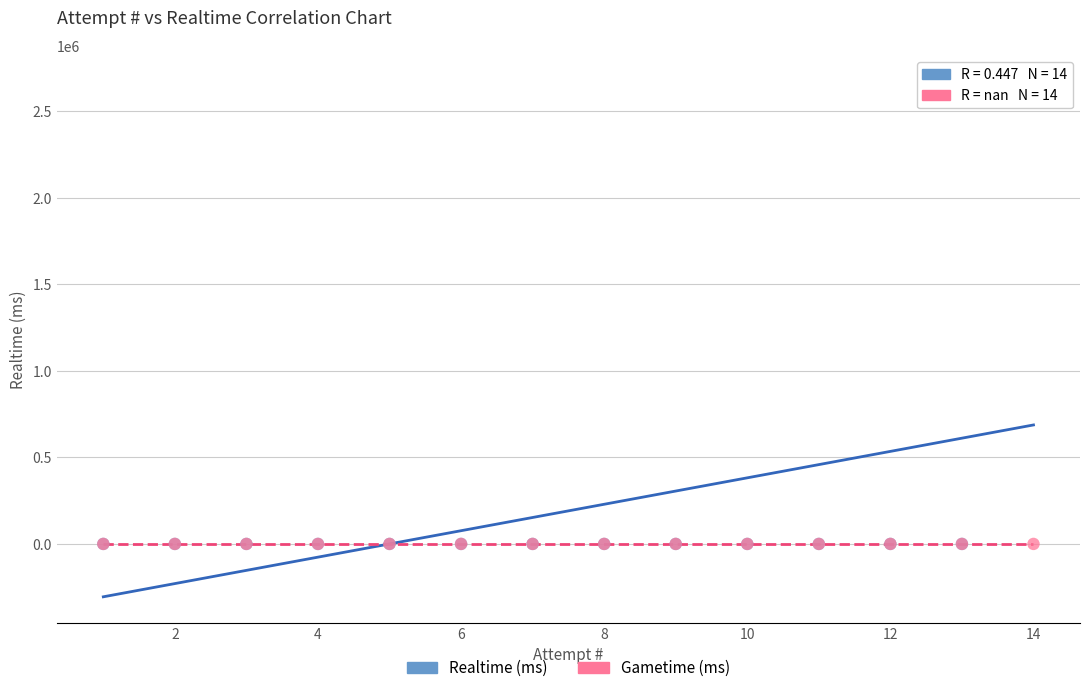

What are all the series names shown in the legend?

Realtime (ms), Gametime (ms)